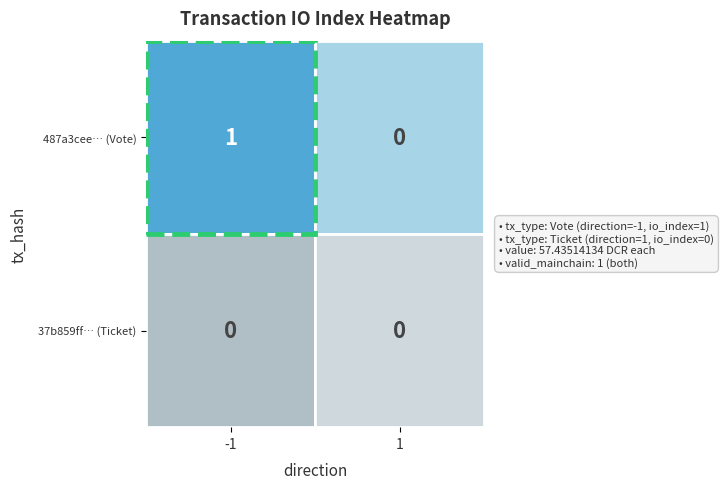

Which series changed the most between 0 and 1?

487a3ceeef58ed8fb65f725e6257affdc4227f4